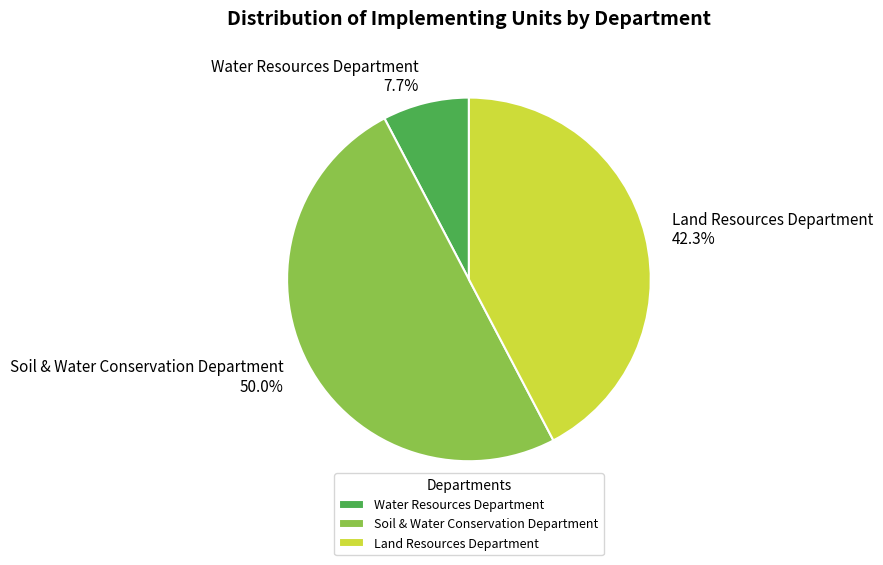

What is the total percentage of Water Resources Department and Land Resources Department?

50.0%